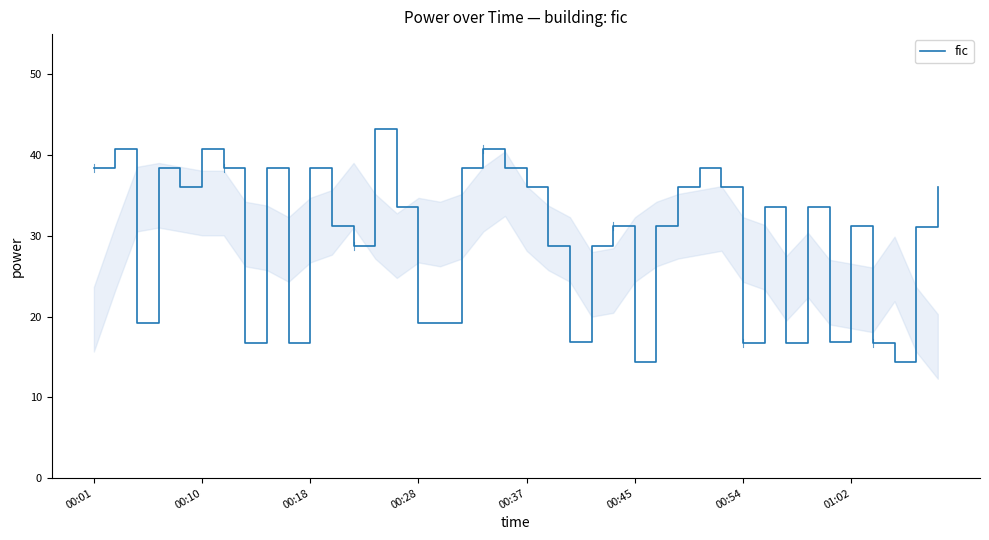

What is the minimum value shown in the chart?

14.4